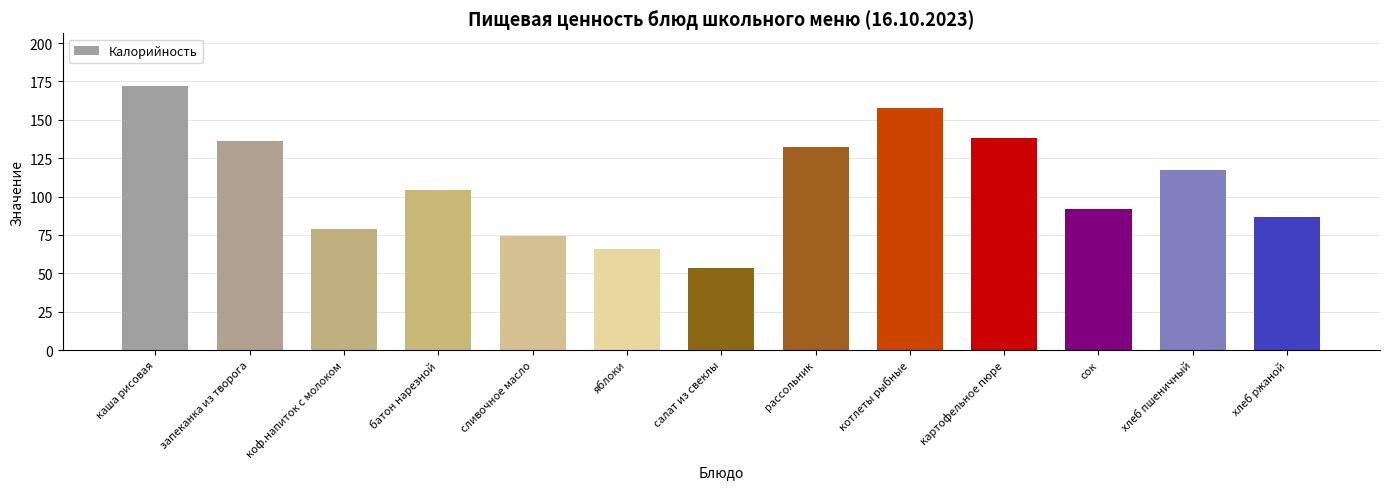

How many categories are shown in the chart?

13